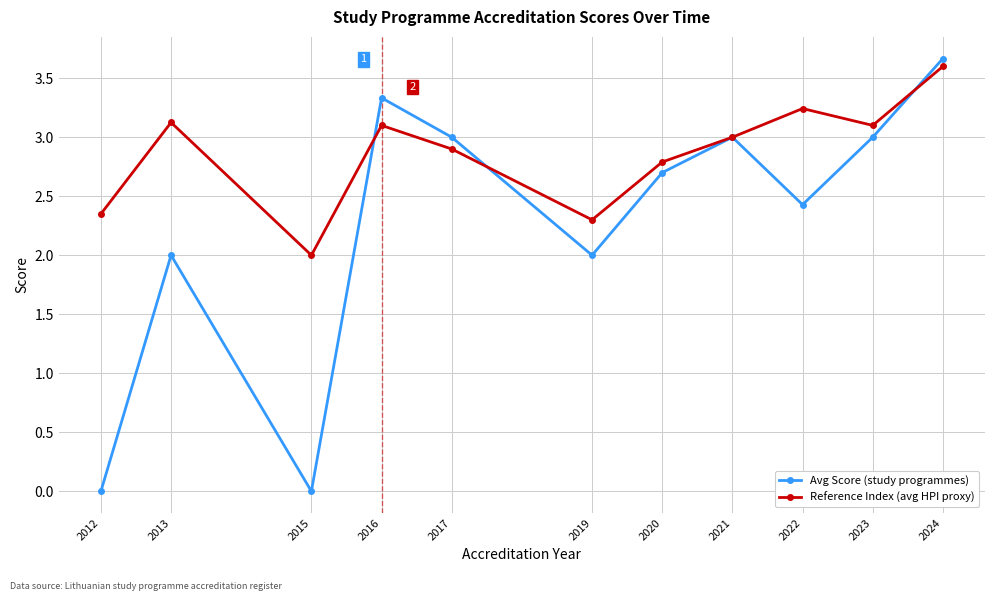

How many lines are shown in the chart?

2